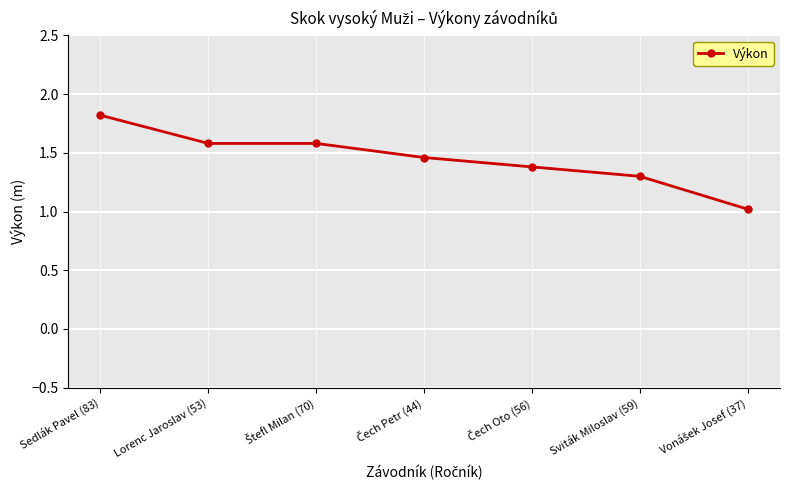

What is the value of the 3rd point from the left?

1.6